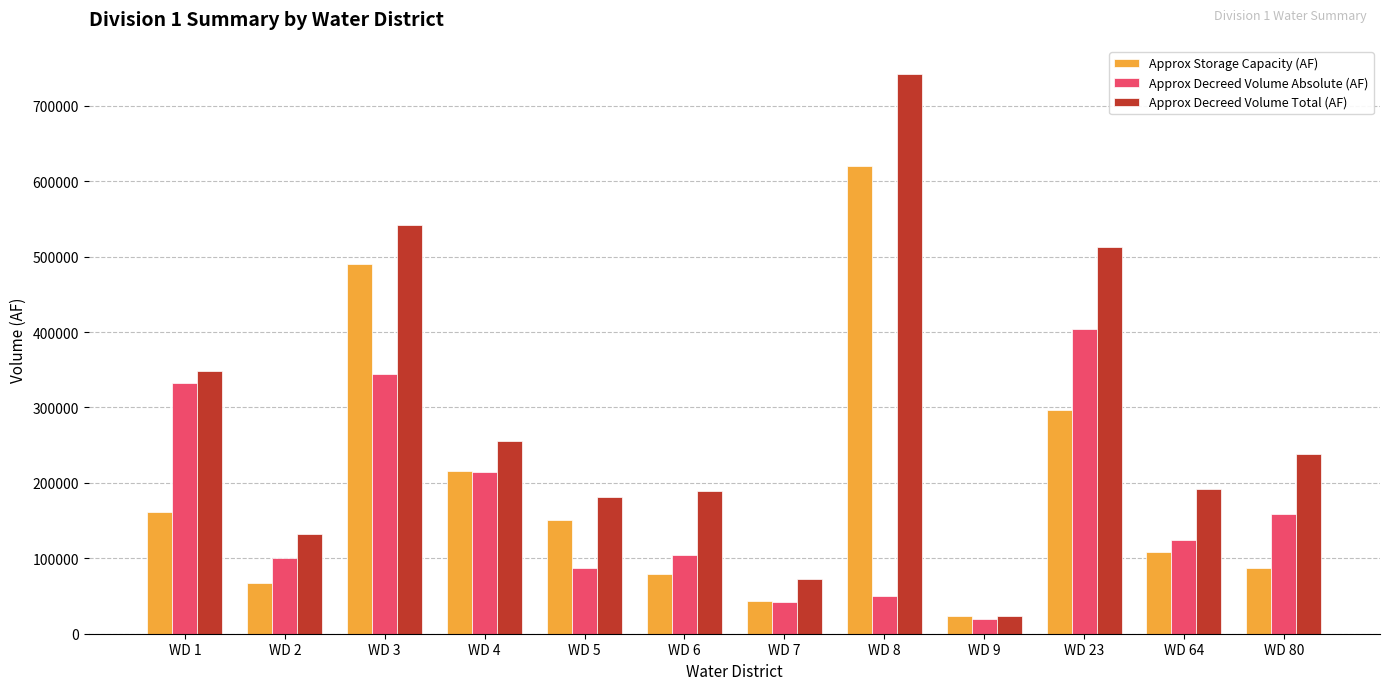

How many distinct data groups are displayed?

3